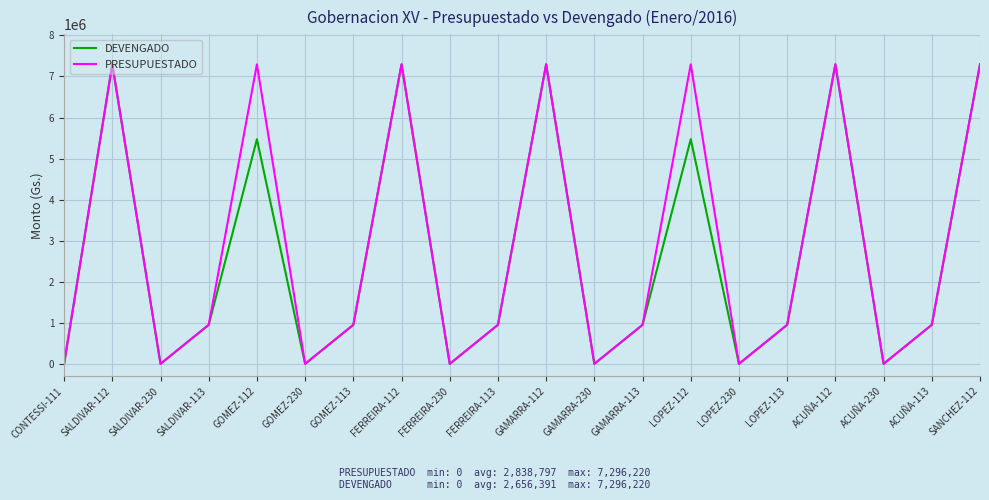

What is the sum of the PRESUPUESTADO values at ACUÑA-112 and ACUÑA-113?

8246620